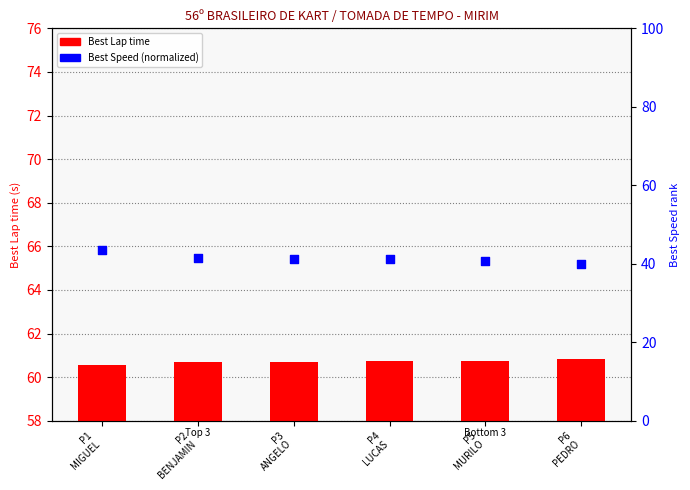

Which series contains the highest Y value?

Best Speed (normalized)